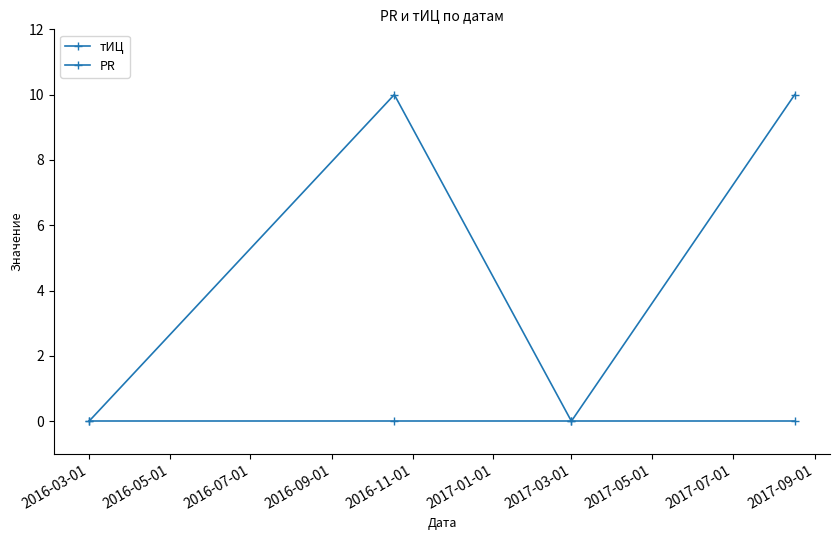

At which label is PR closest to 0?

2016-03-01